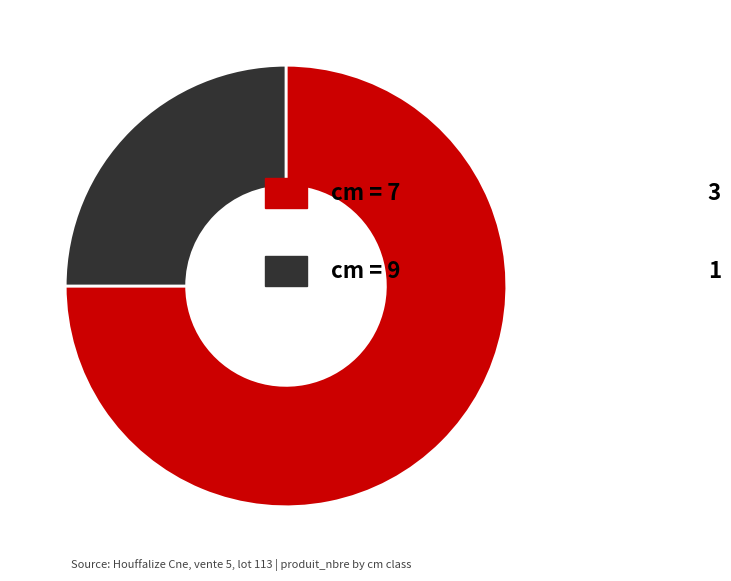

Is there a majority slice in this chart?

Yes